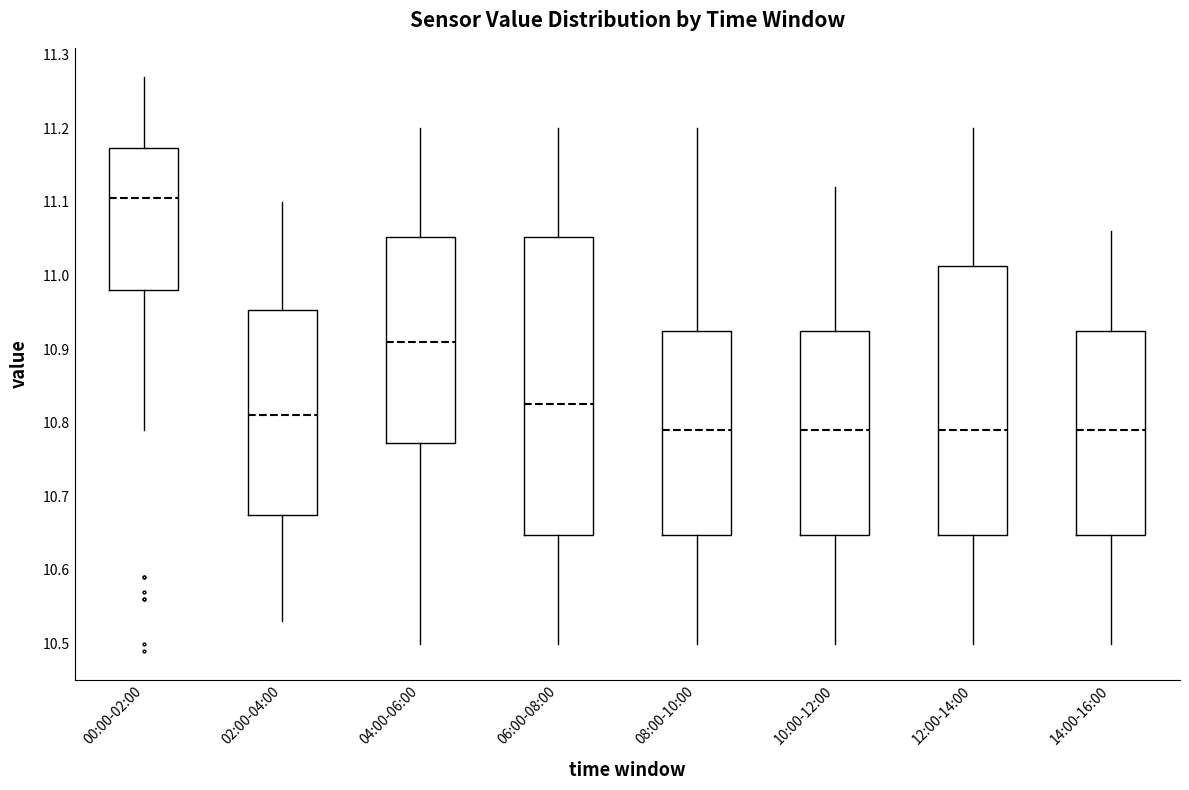

Which box's median line is the highest?

00:00-02:00